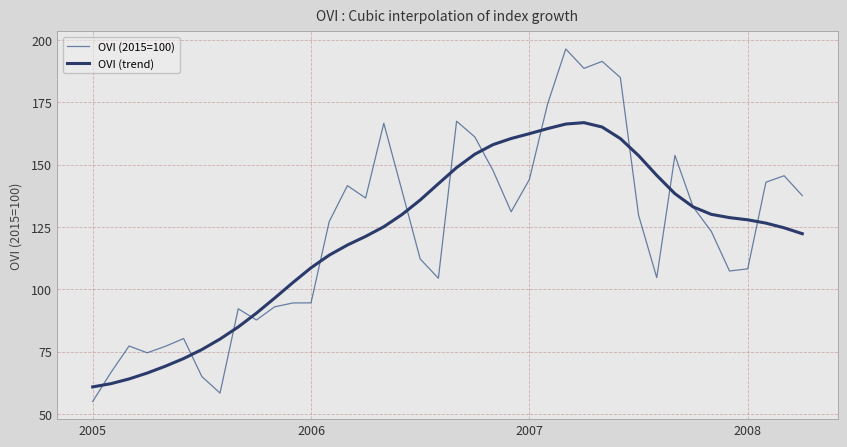

What is the smallest value displayed?

55.0